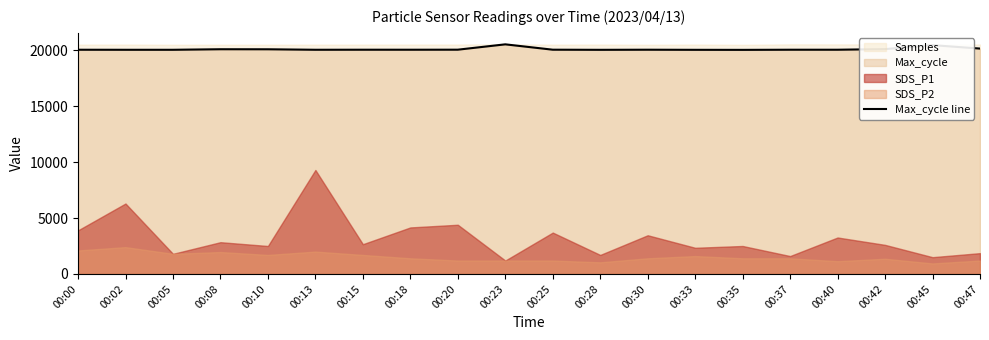

What is the change in value from 00:23 to 00:47?

-378